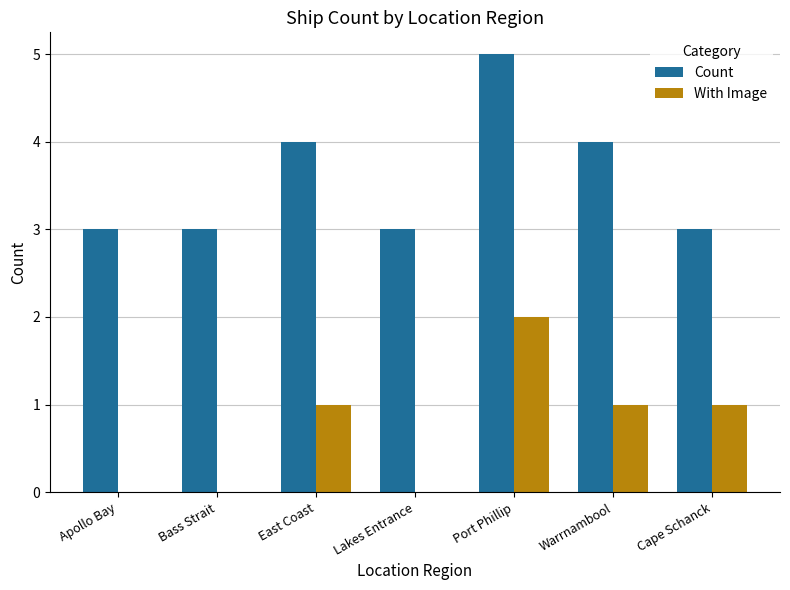

What is the maximum value for Count?

5